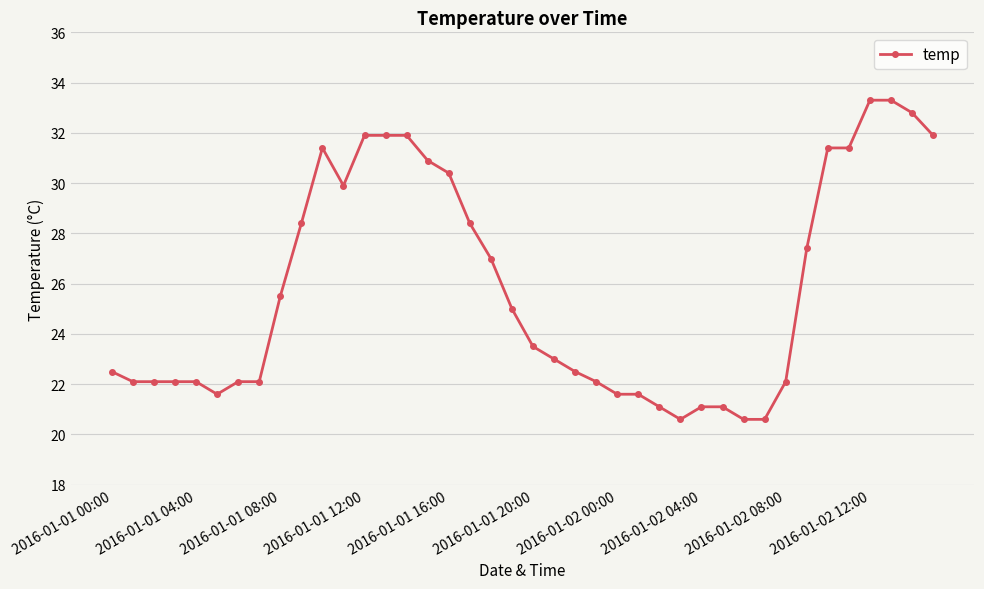

What is the difference between the maximum and second lowest values?

12.7